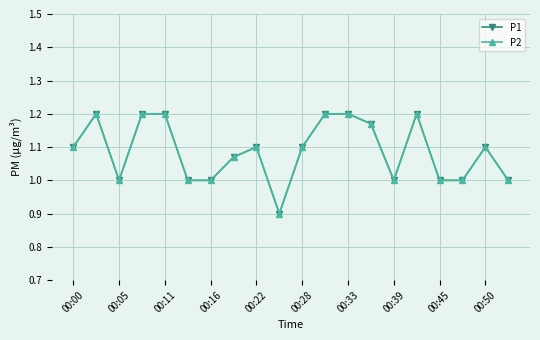

Is this an area chart (filled region under the line)?

No